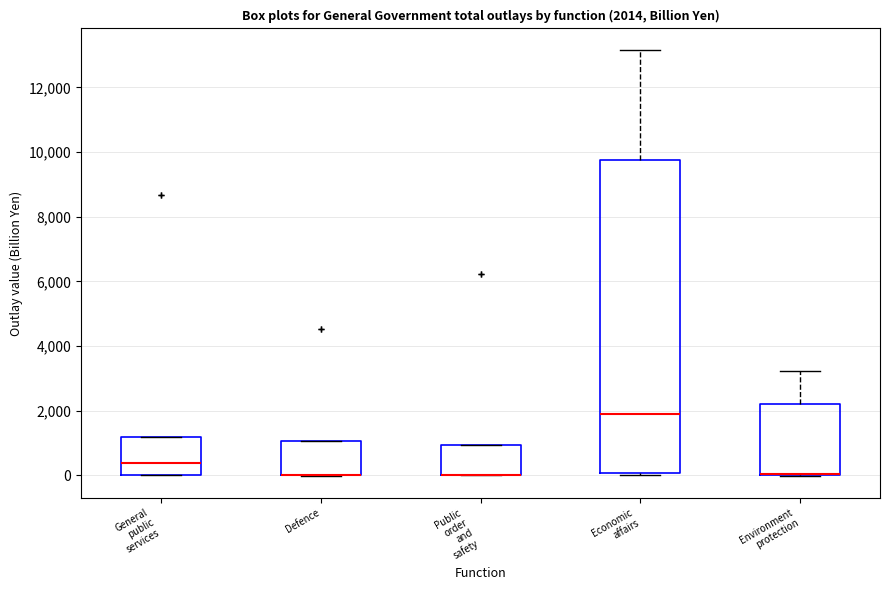

Which box is the tallest, from its lower edge to its upper edge?

Economic affairs